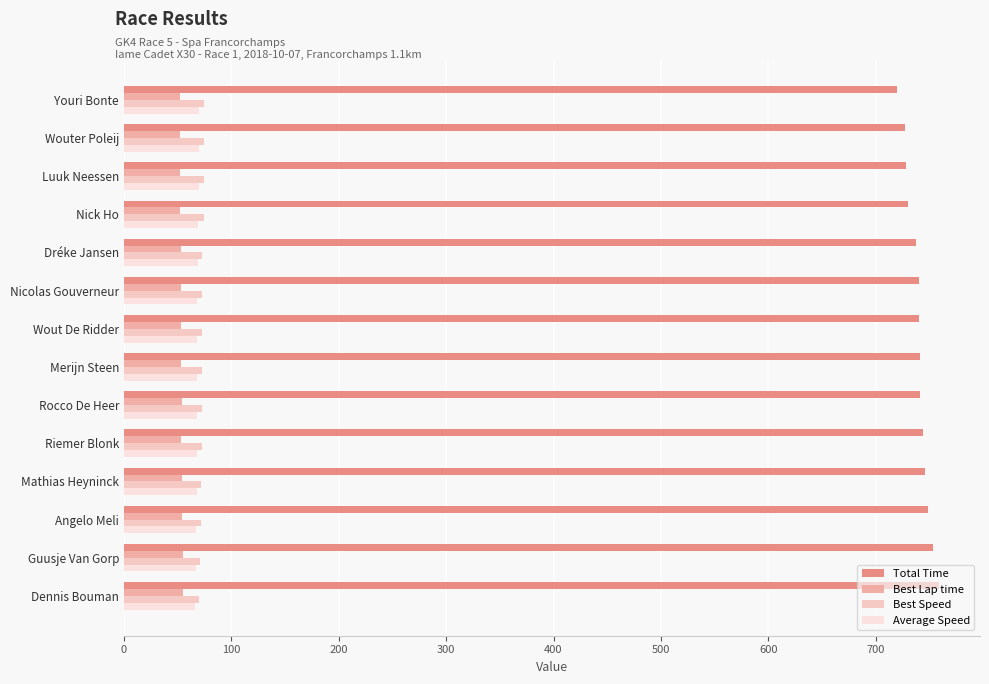

What is the sum of all Average Speed values?

956.6